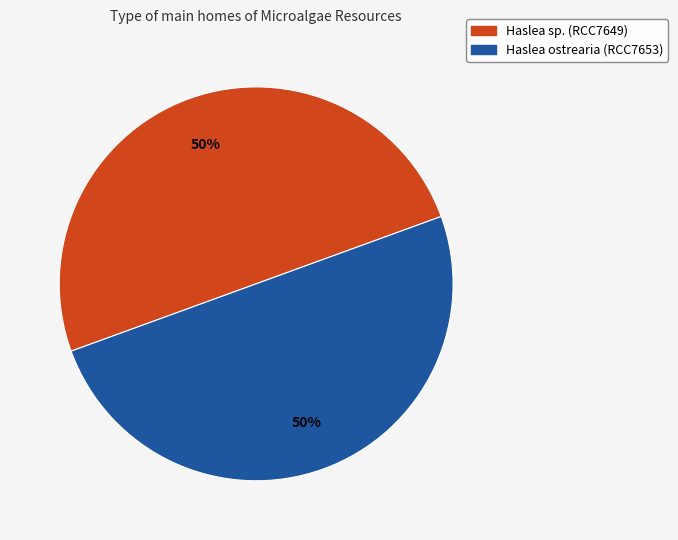

Count the number of slices in the pie.

2